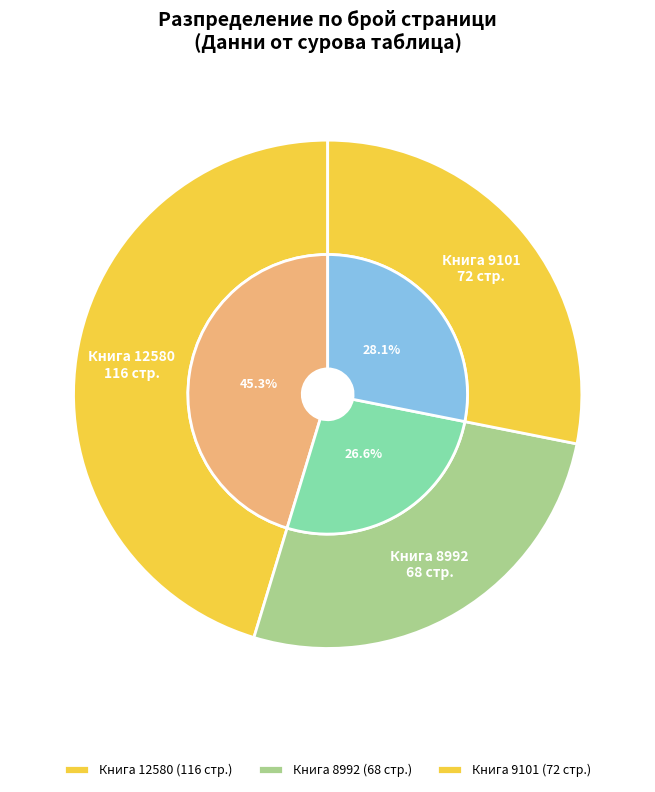

True or false: 12580 accounts for 40% of the total.

False